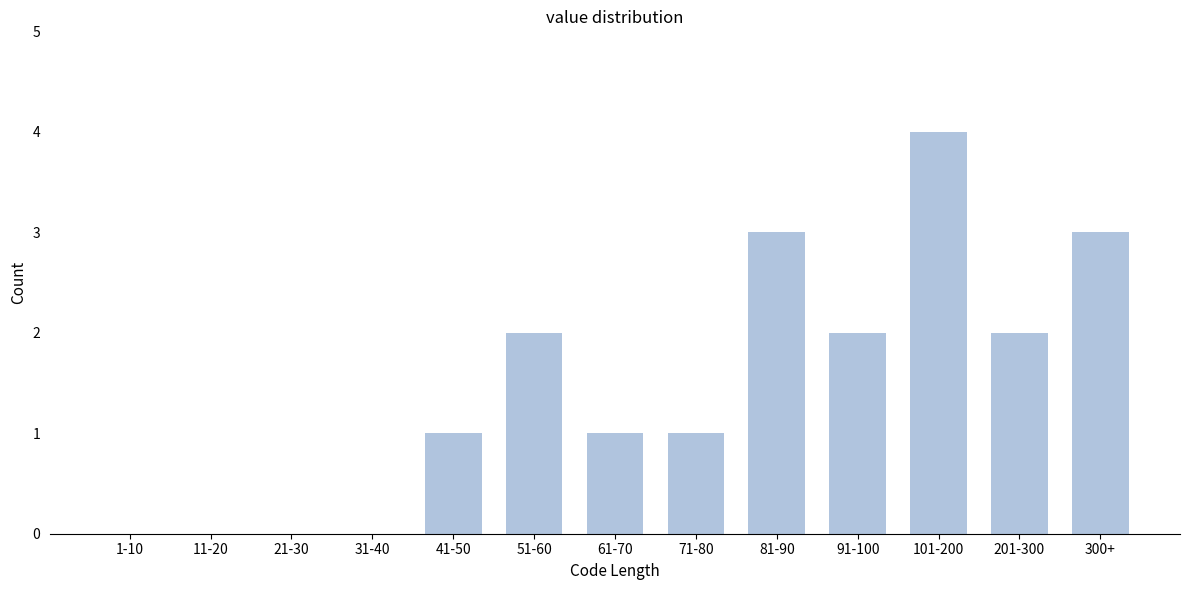

Reading left to right, transcribe all the data shown in this chart.

1-10=0	11-20=0	21-30=0	31-40=0	41-50=1	51-60=2	61-70=1	71-80=1	81-90=3	91-100=2	101-200=4	201-300=2	300+=3